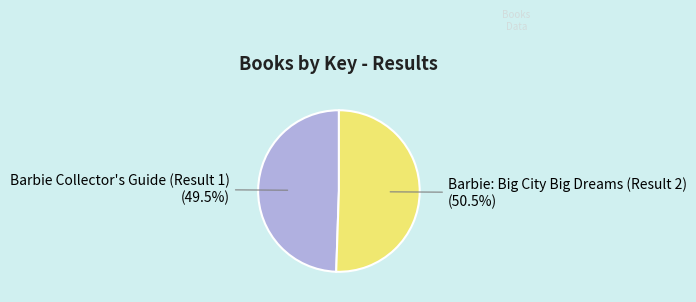

Rank the categories by value from lowest to highest.

Barbie Collector's Guide (Result 1), Barbie: Big City Big Dreams (Result 2)